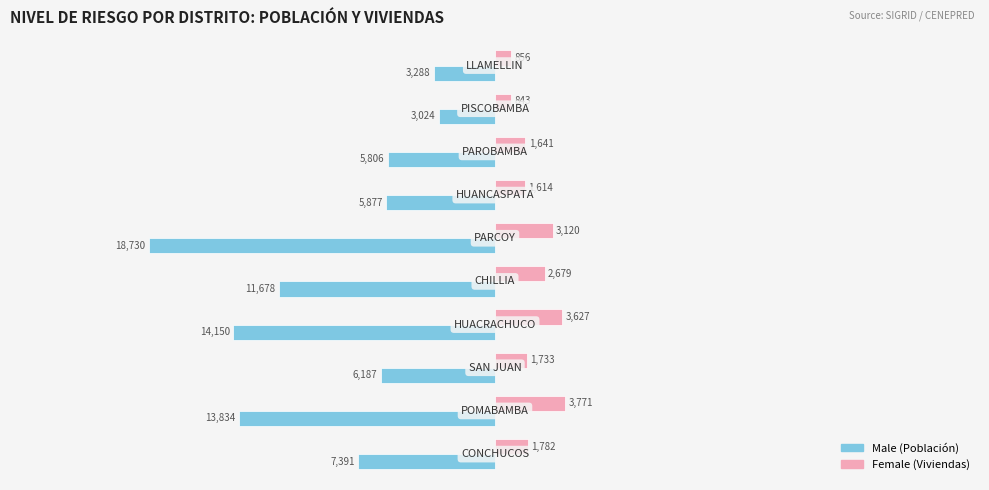

What is the smallest value displayed?

-18730